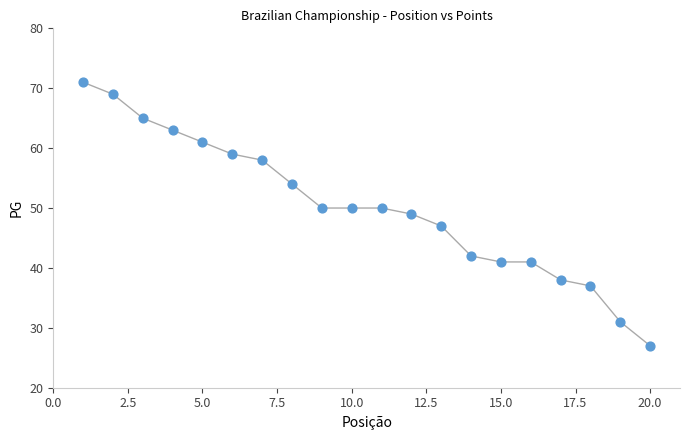

What is the range of Y values (max minus min)?

44